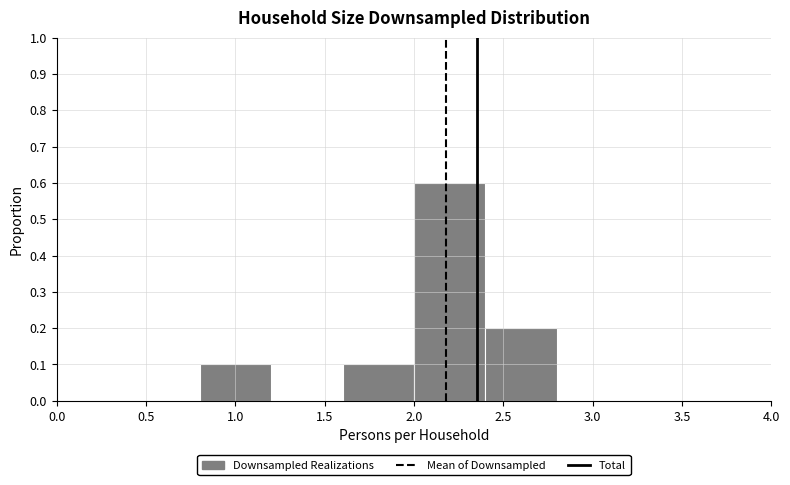

Reading left to right, list every bar in this chart as the range it spans on the x-axis followed by its height. The values are not printed on the chart, so give them approximately, as read against the axis.

0.0 to 0.4: 0
0.4 to 0.8: 0
0.8 to 1.2: 0.1
1.2 to 1.6: 0
1.6 to 2.0: 0.1
2.0 to 2.4: 0.6
2.4 to 2.8: 0.2
2.8 to 3.2: 0
3.2 to 3.6: 0
3.6 to 4.0: 0